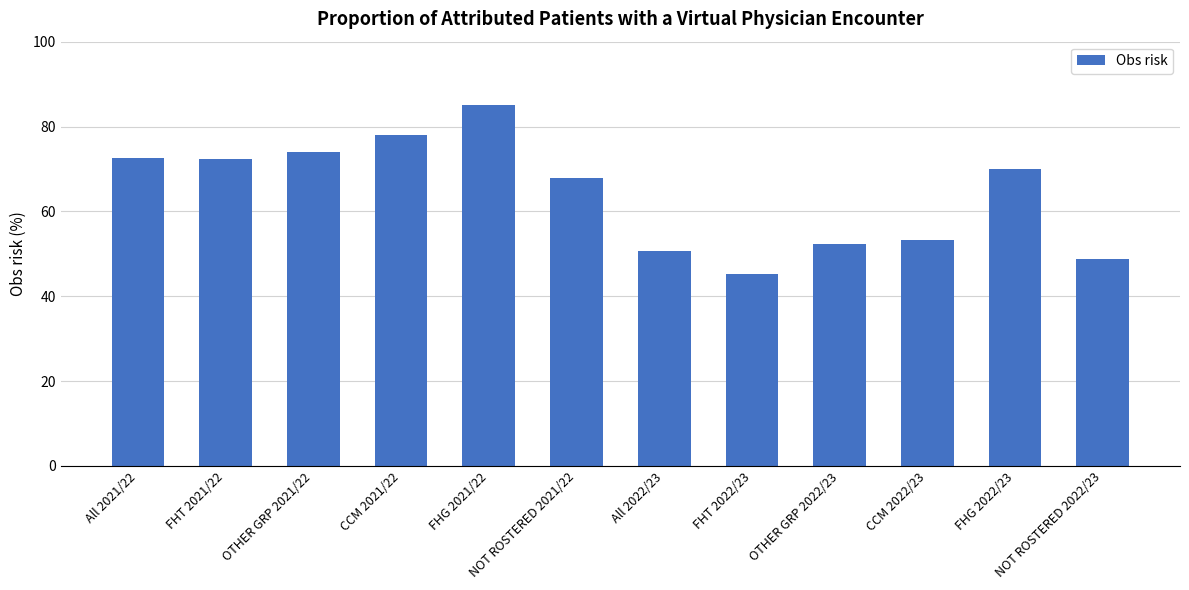

The chart shows a value of 85.1 at FHG 2021/22. True or false?

True